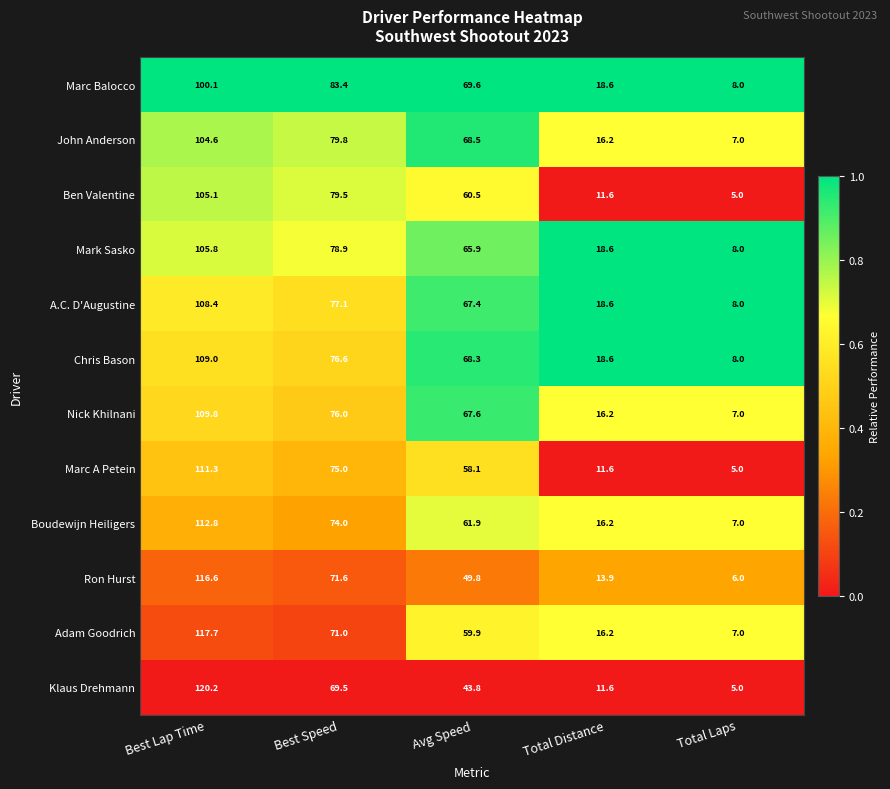

How many data points does each series have?

5